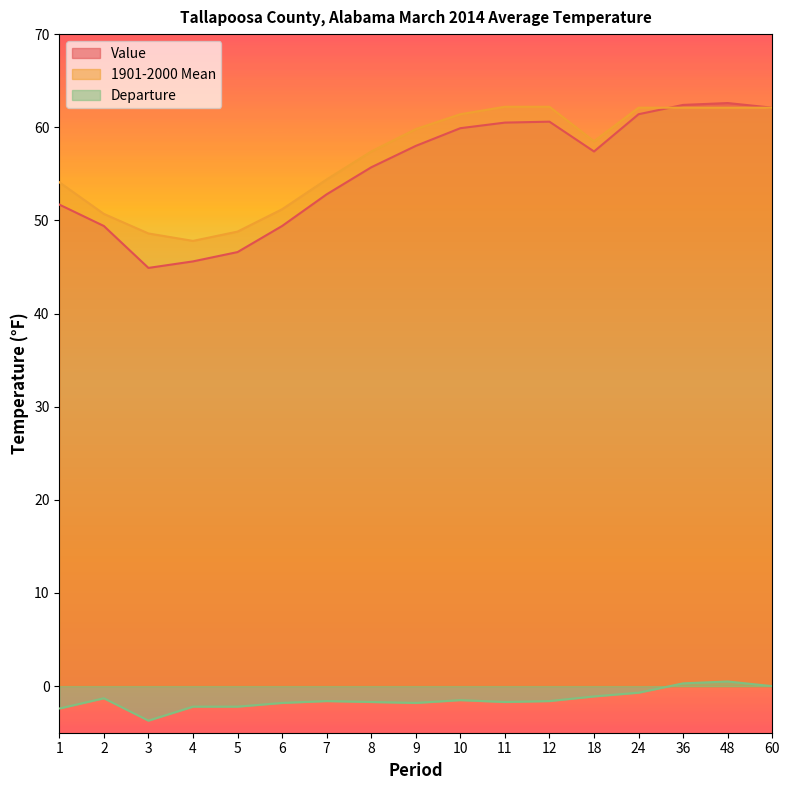

How many series are shown in this chart?

3